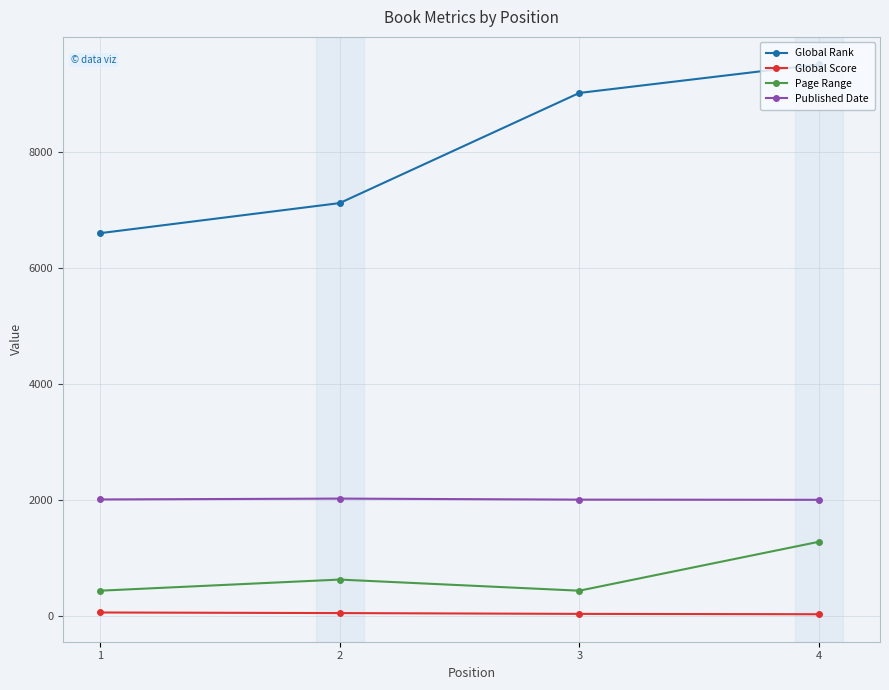

List the series in order of their peak value, lowest first.

Global Score, Page Range, Published Date, Global Rank